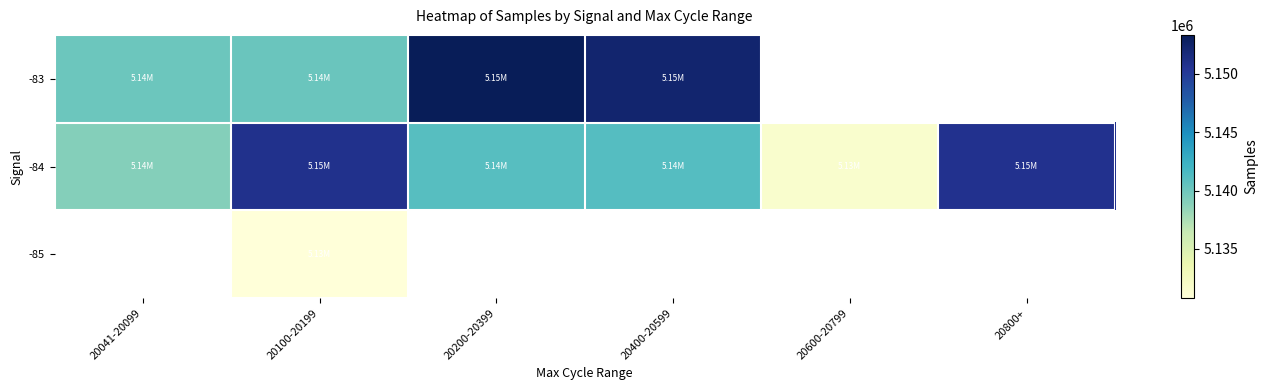

The -83 series shows 8886758.0 at 20200-20399. True or false?

False